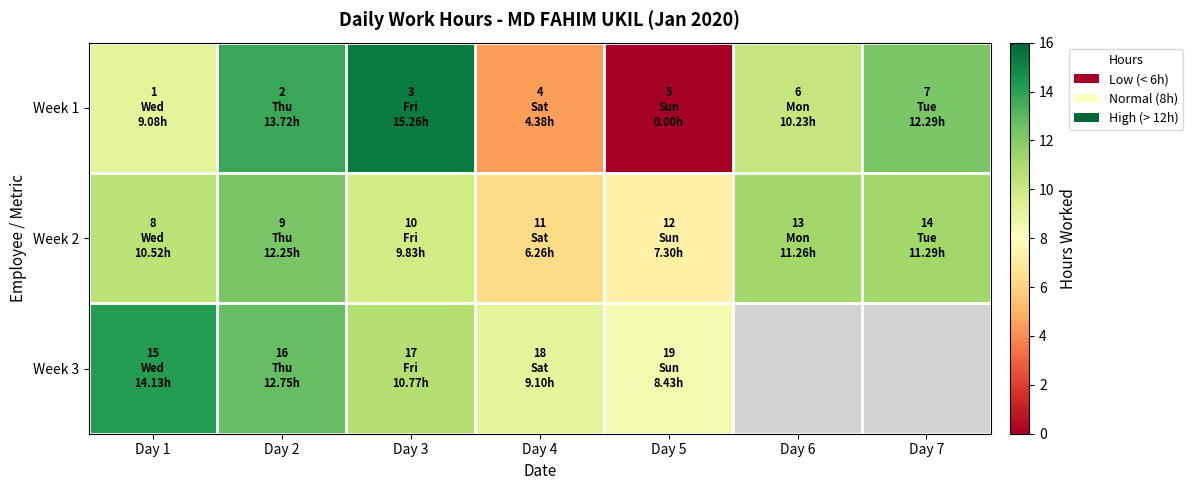

True or false: Week 3 has a value of 14.1 at Day 1.

True